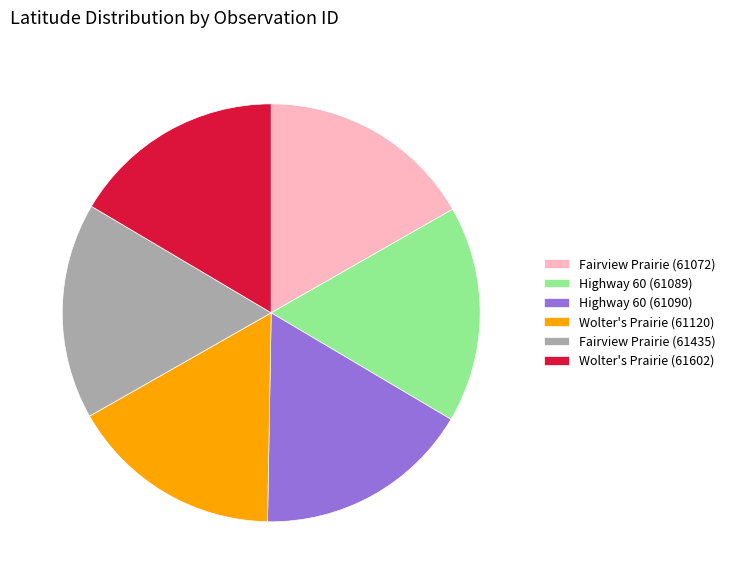

Is Highway 60 (61090) the majority of the pie?

No